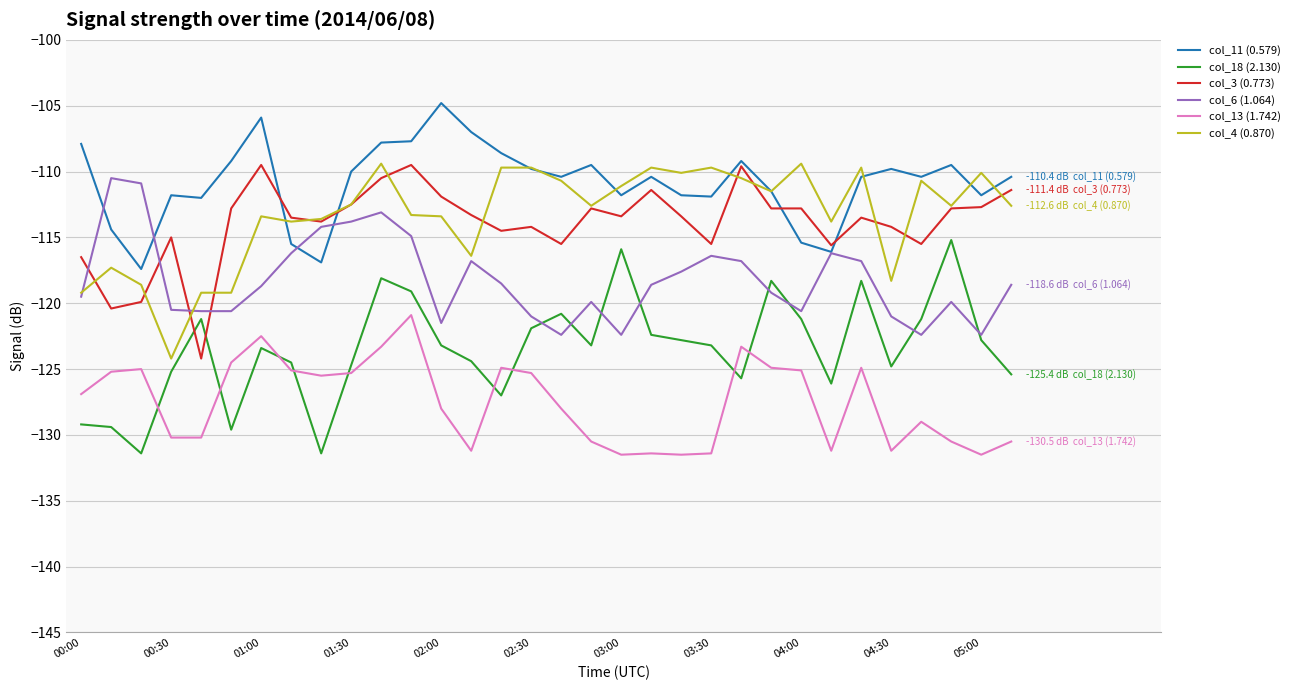

What is the average value of the col_4 (0.870) series?

-113.3